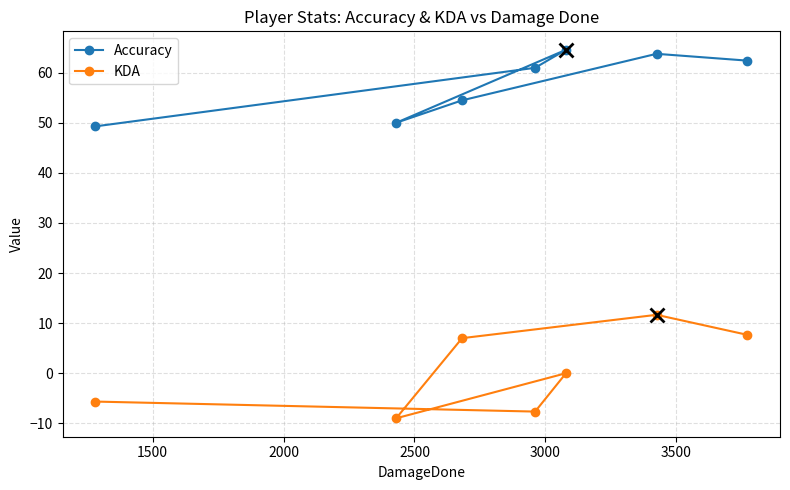

True or false: Accuracy and KDA intersect in this chart.

False